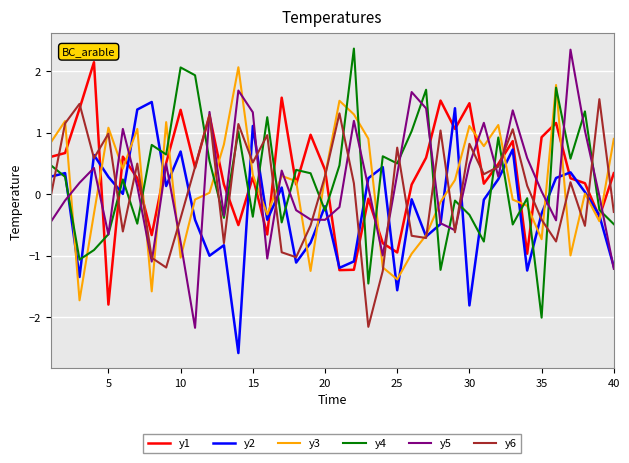

What is the minimum value shown in the chart?

-2.6